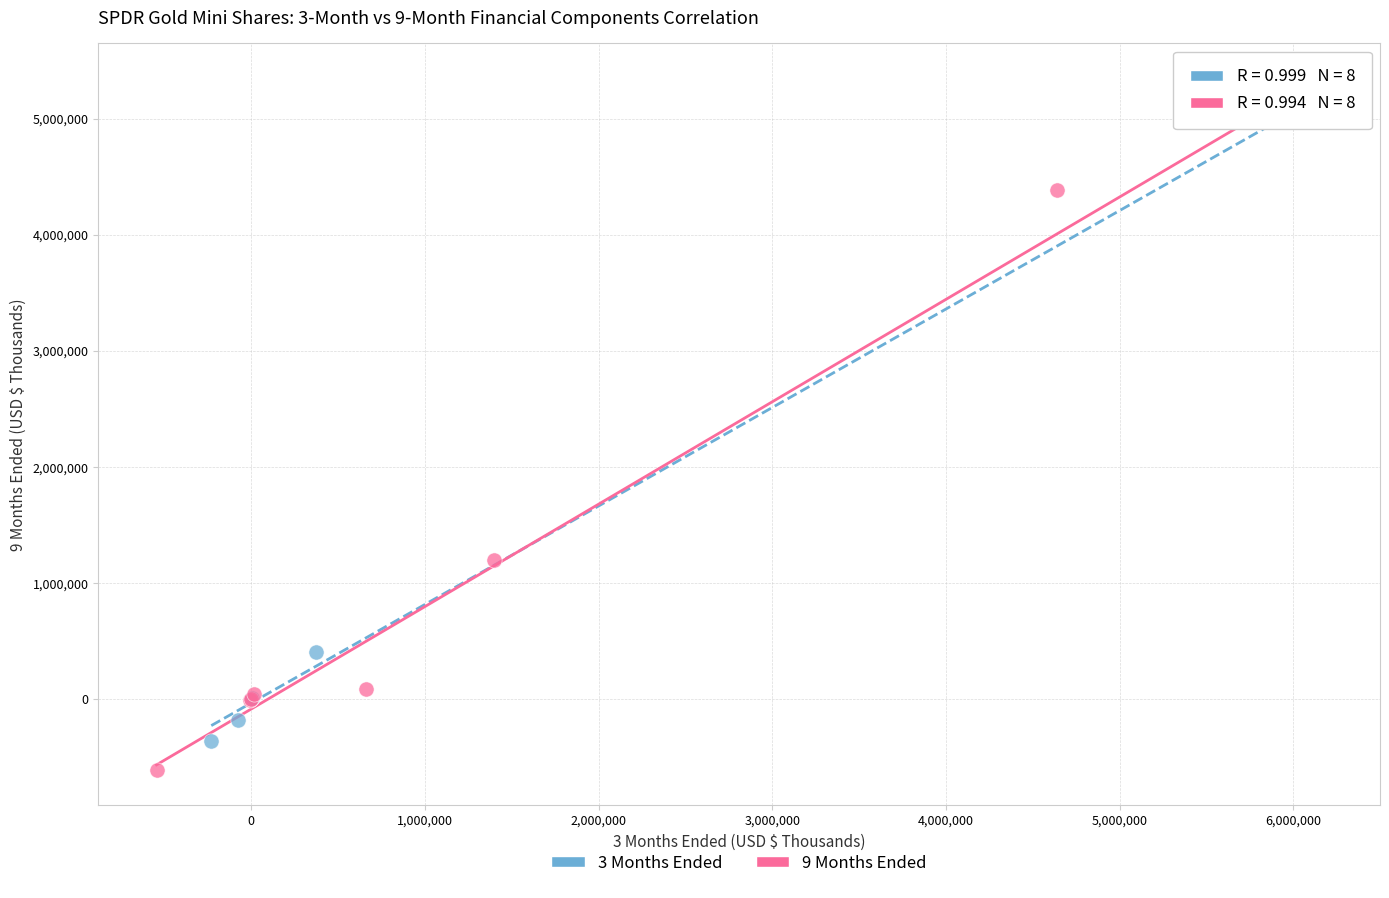

Which series reaches the maximum Y coordinate?

3 Months Ended